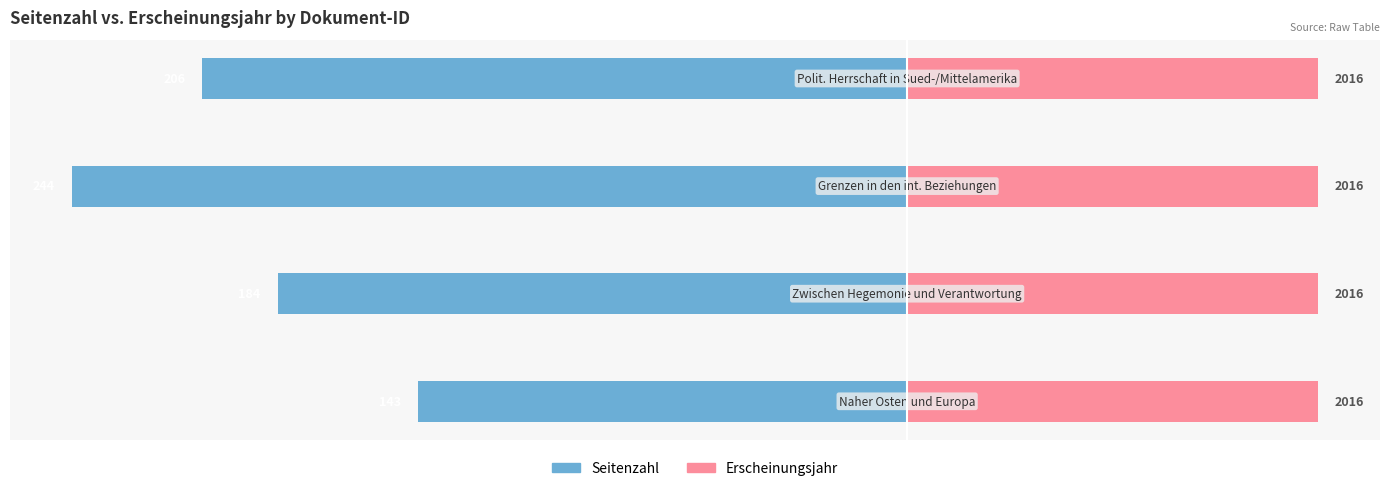

What are all the series names shown in the legend?

Seitenzahl, Erscheinungsjahr